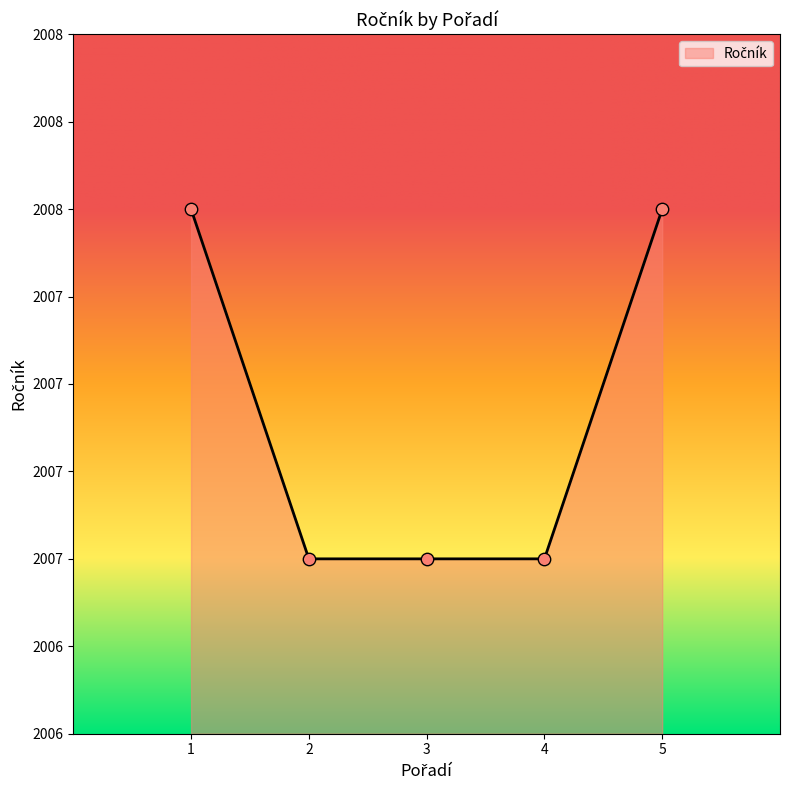

What is the ratio of the value at 5 to the value at 1?

1.0